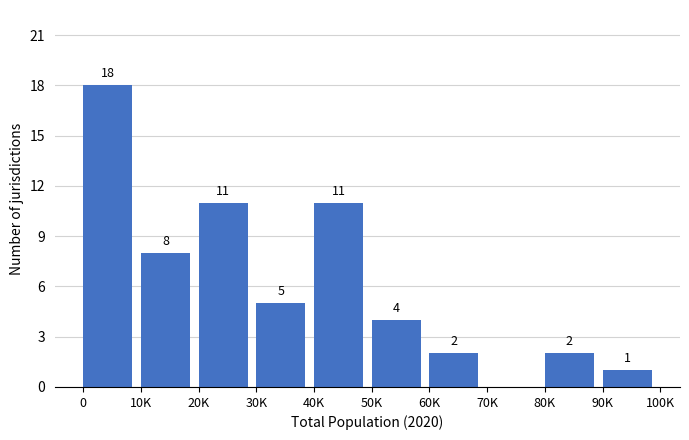

Reading right to left, list all the values displayed in this chart.

90K=1	80K=2	70K=0	60K=2	50K=4	40K=11	30K=5	20K=11	10K=8	0=18